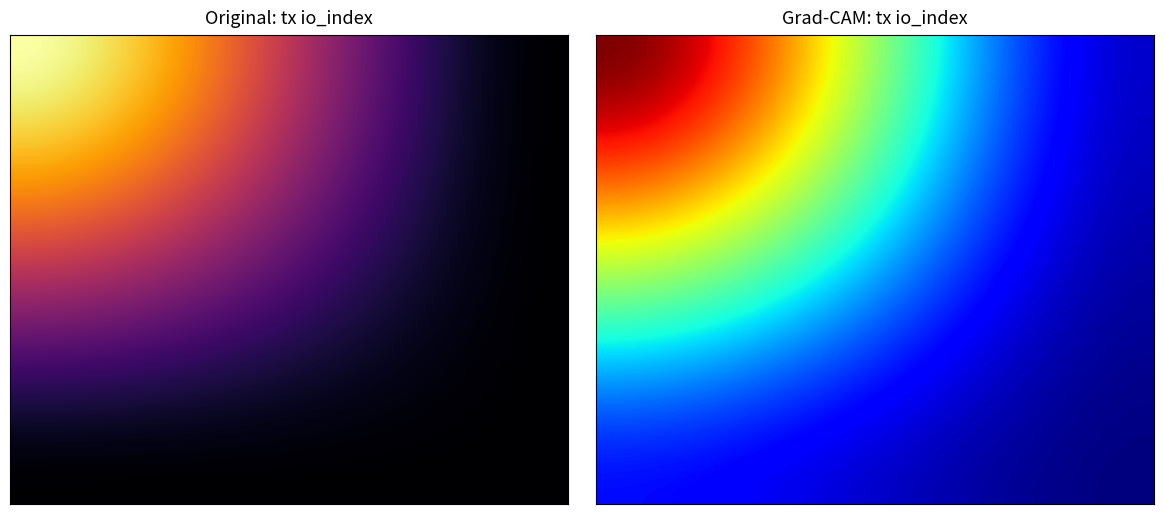

What is the total value across all series at 1?

1479